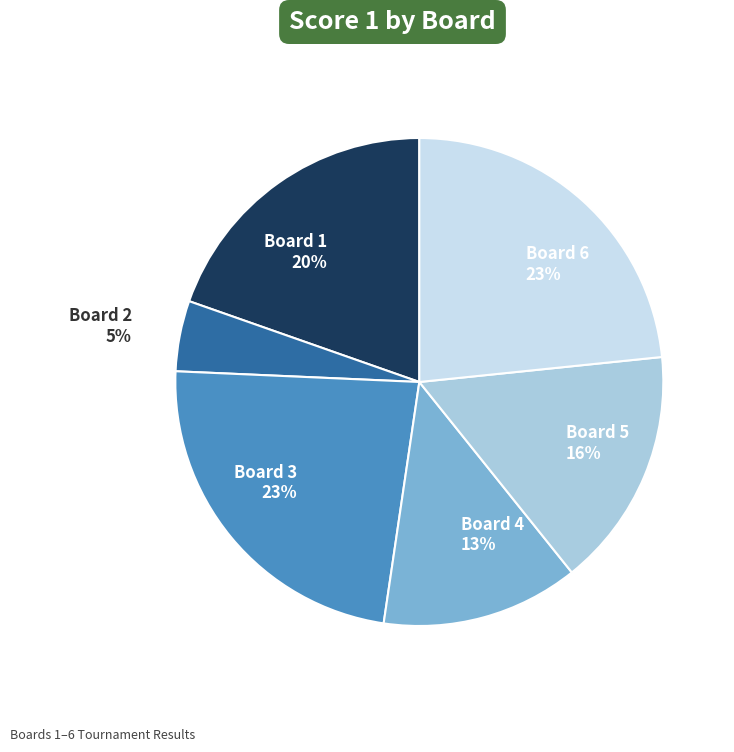

Does Board 6 represent more than half of the total?

No